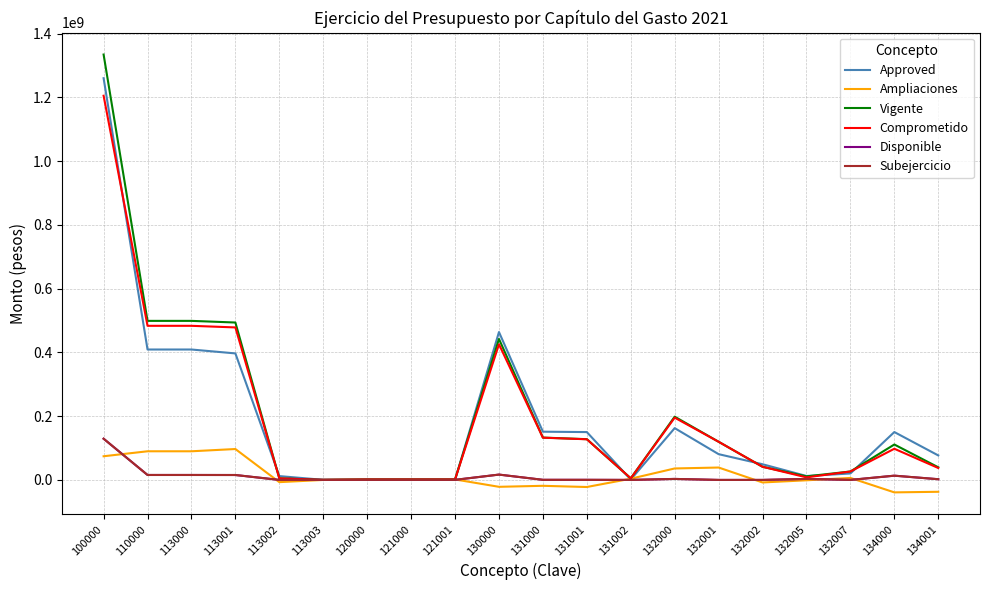

Between which two adjacent categories do Approved and Comprometido first intersect?

100000 and 110000